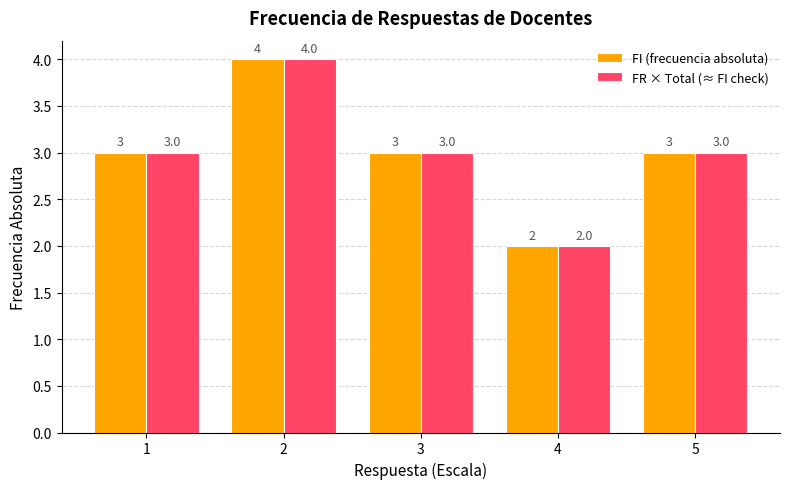

What is the total value across all series at 2?

8